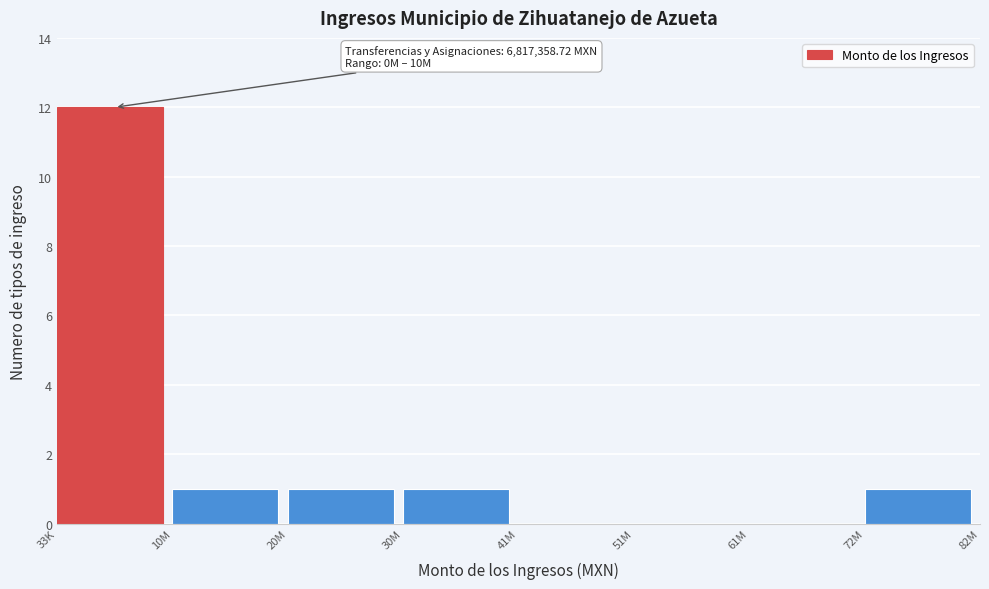

Reading right to left, what are all the values shown in this chart?

72M=1	61M=0	51M=0	41M=0	30M=1	20M=1	10M=1	33K=12